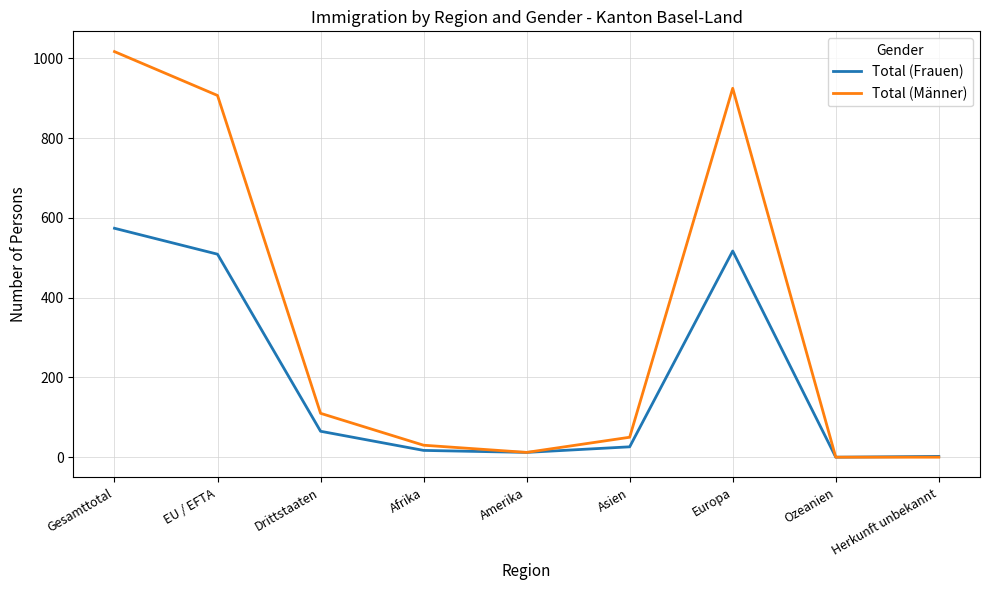

Rank the series by their average value, from lowest to highest.

Total (Frauen), Total (Männer)